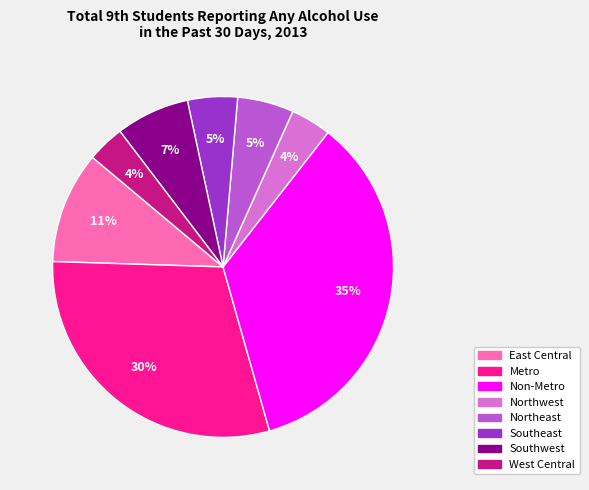

To the nearest percent, what portion does Northeast represent?

5%